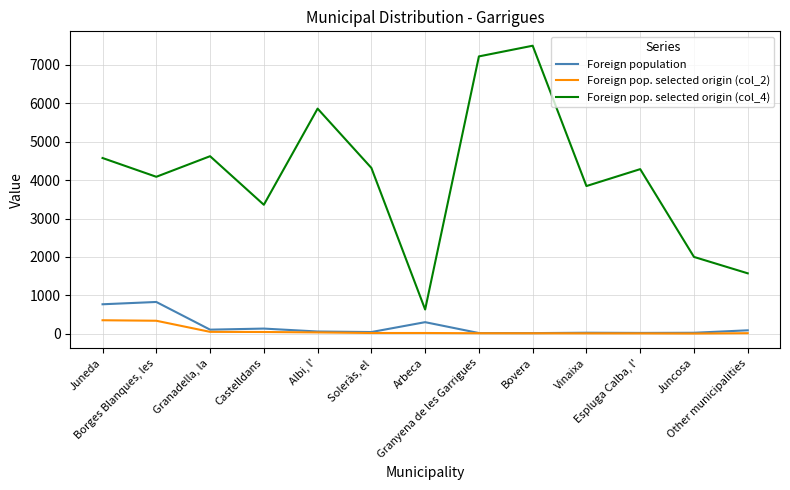

List the series in order of their peak value, highest first.

Foreign pop. selected origin (col_4), Foreign population, Foreign pop. selected origin (col_2)